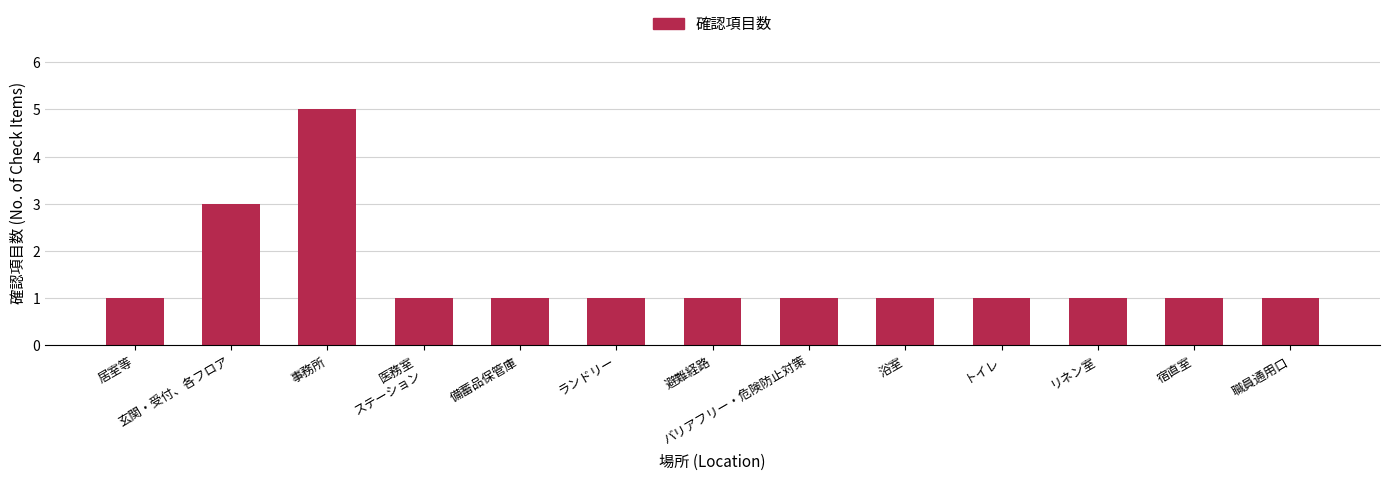

Reading left to right, transcribe all the data shown in this chart.

1	3	5	1	1	1	1	1	1	1	1	1	1